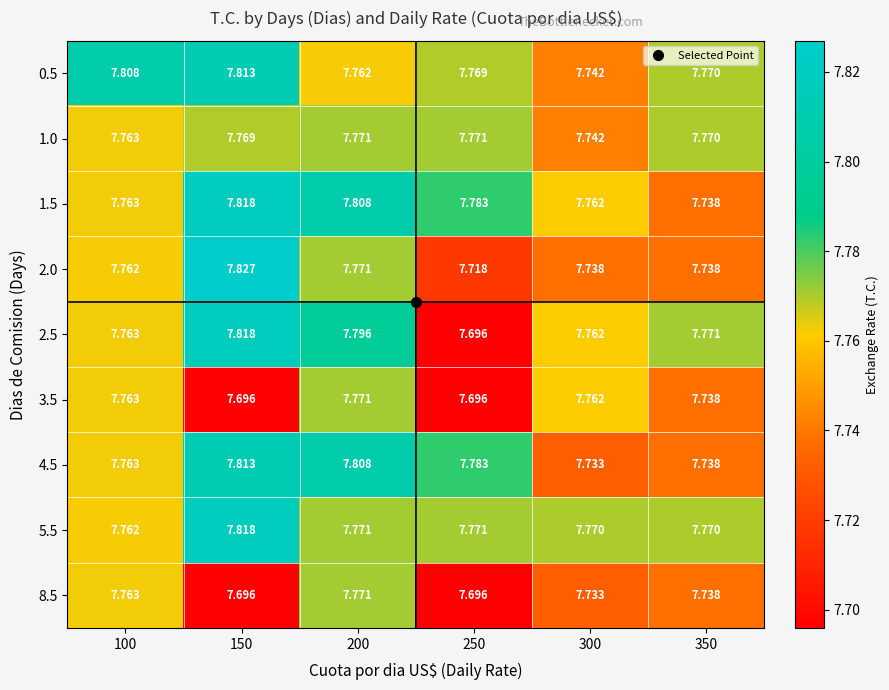

Is the value of 2.5 at 300 greater than the value of 2.0 at 350?

Yes